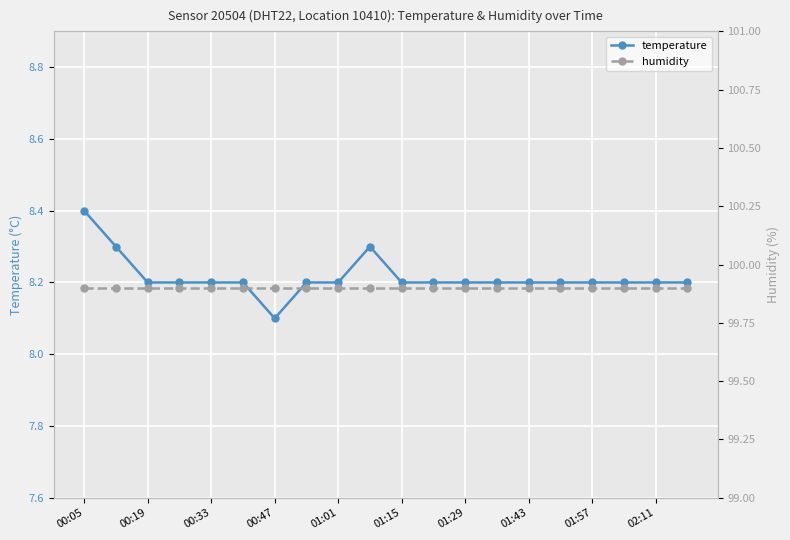

What is the highest value of the temperature series?

8.4